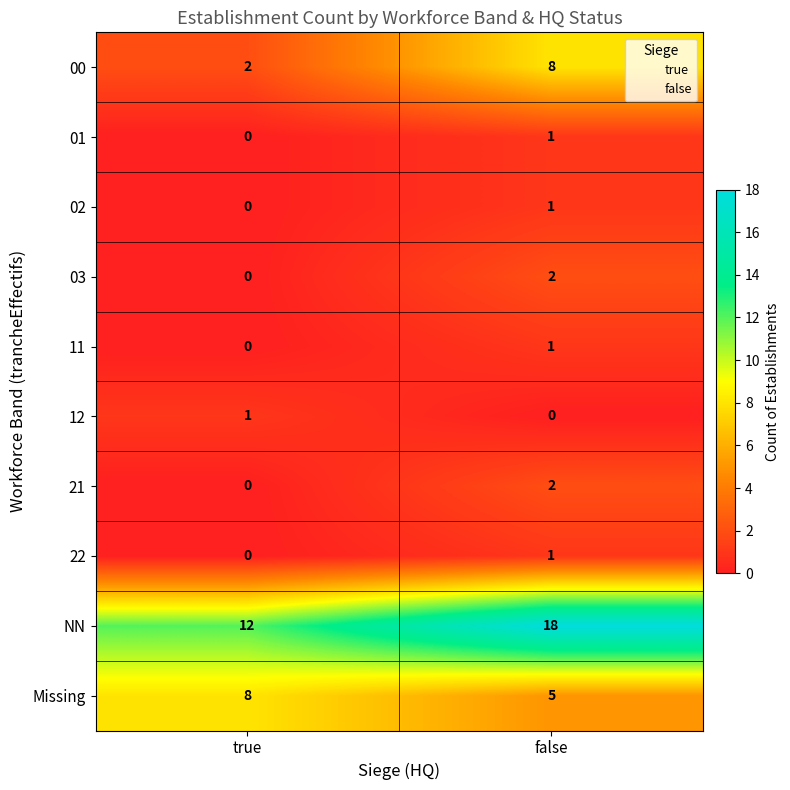

Is it true that 21 equals 0 at true?

True